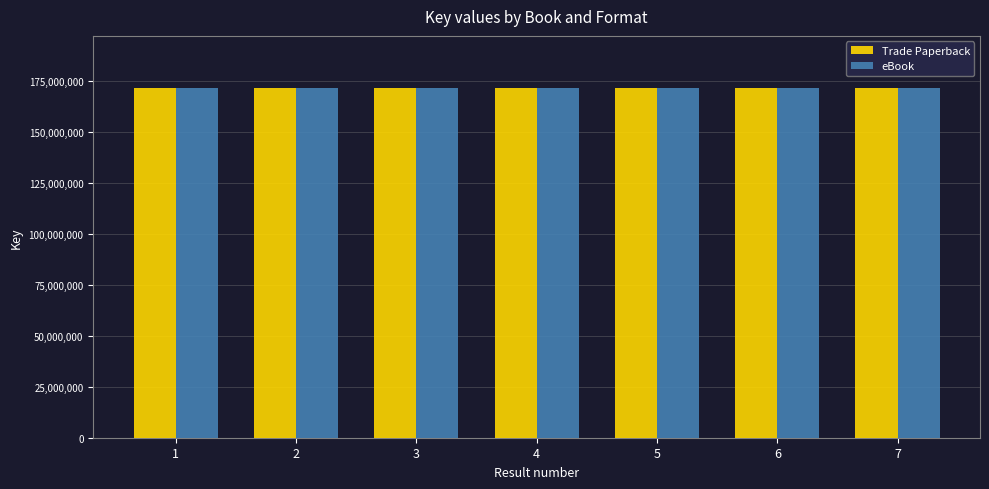

What is the smallest value displayed?

171420445